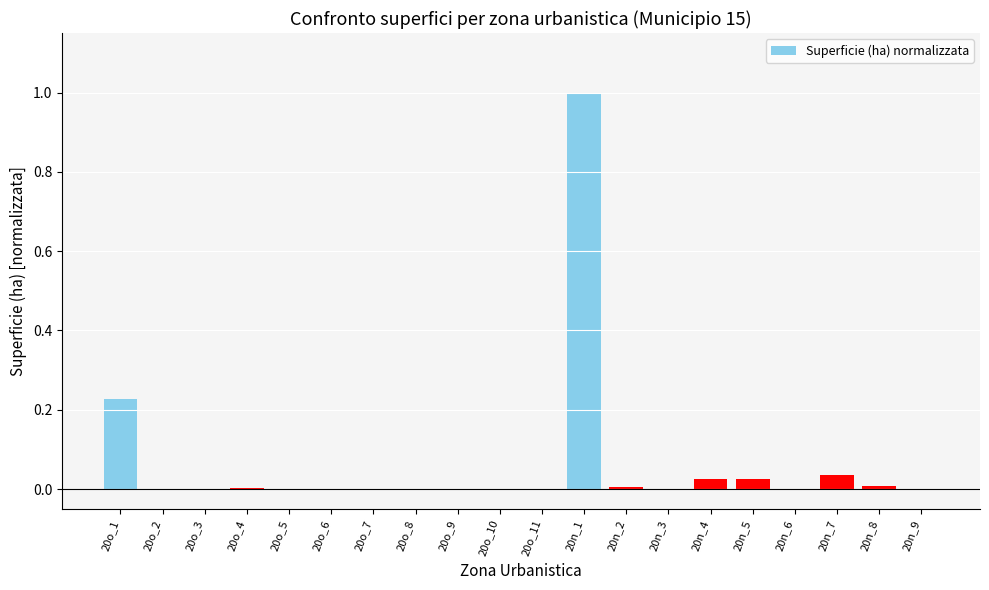

At which category does the chart reach its peak across all series?

20n_1